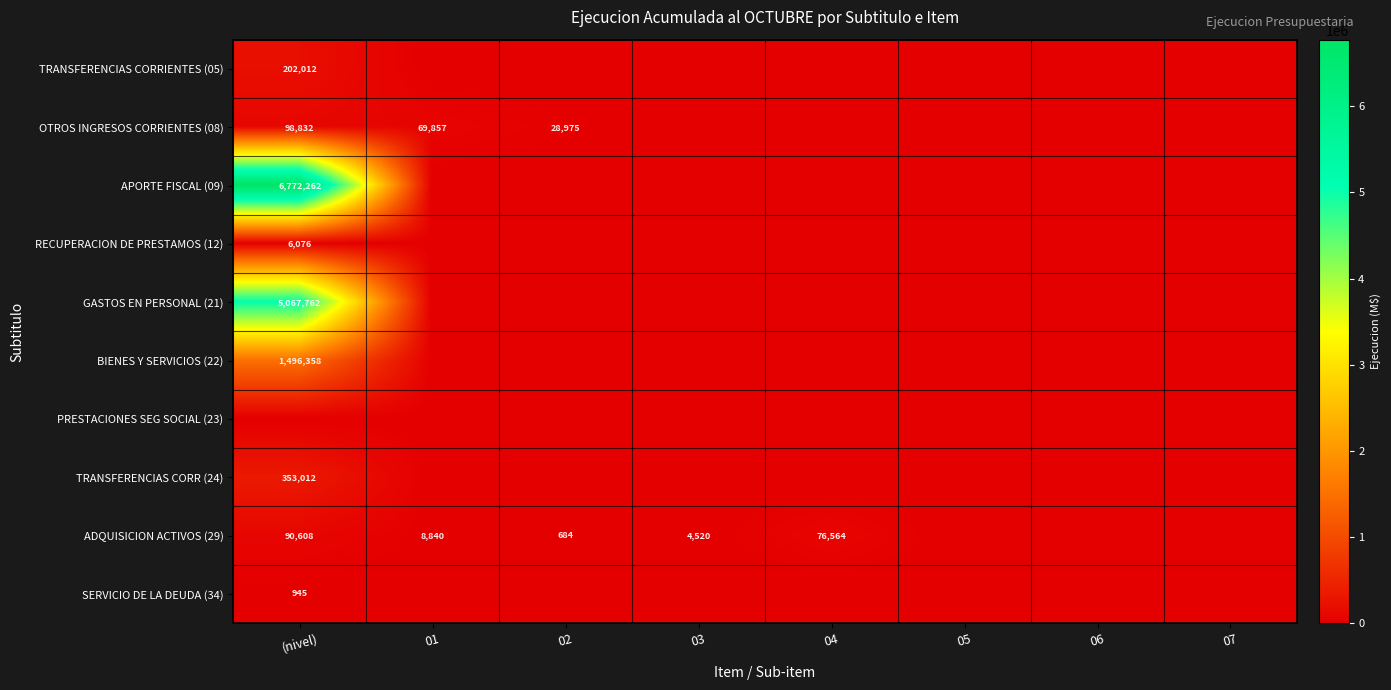

The ADQUISICION ACTIVOS (29) series shows 2999 at 03. True or false?

False